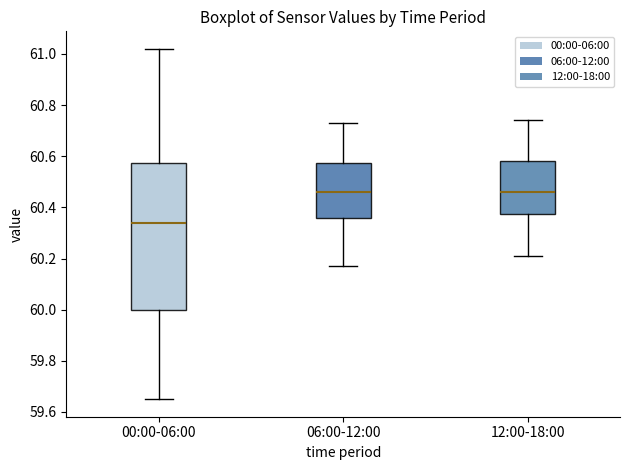

Where does the lower whisker of the box for 12:00-18:00 end on the y-axis? The values are not printed on the chart, so give them approximately, as read against the axis.

60.22